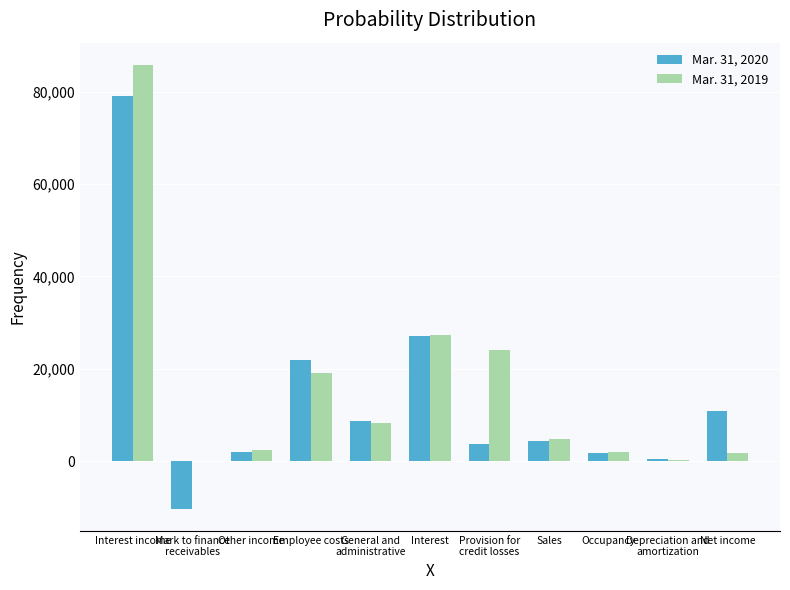

What are all the series names shown in the legend?

Mar. 31, 2020, Mar. 31, 2019